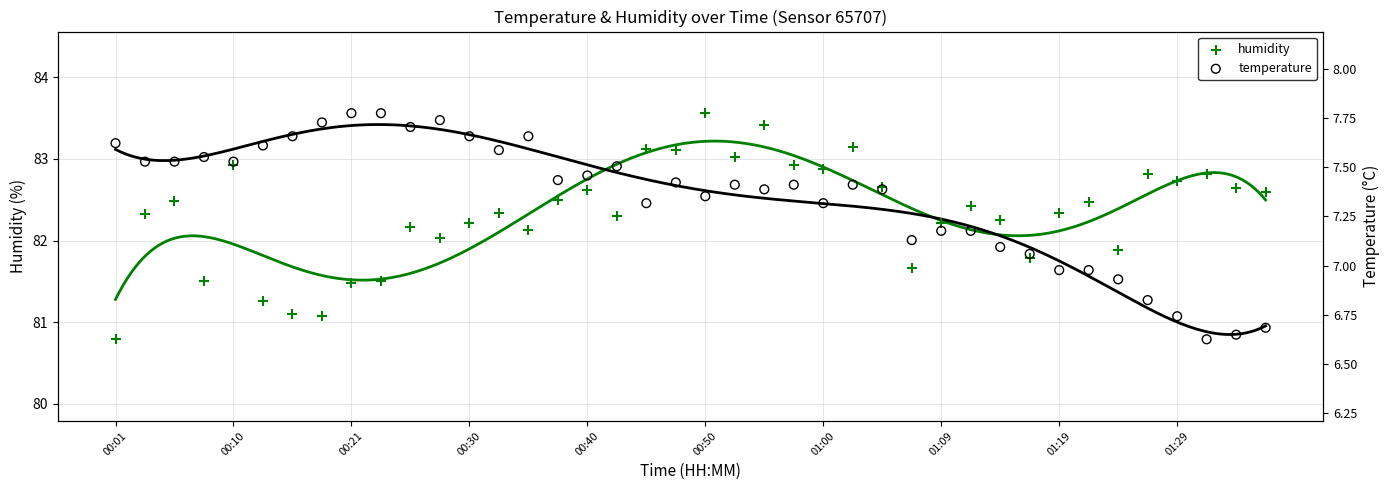

Which series contains the highest Y value?

humidity